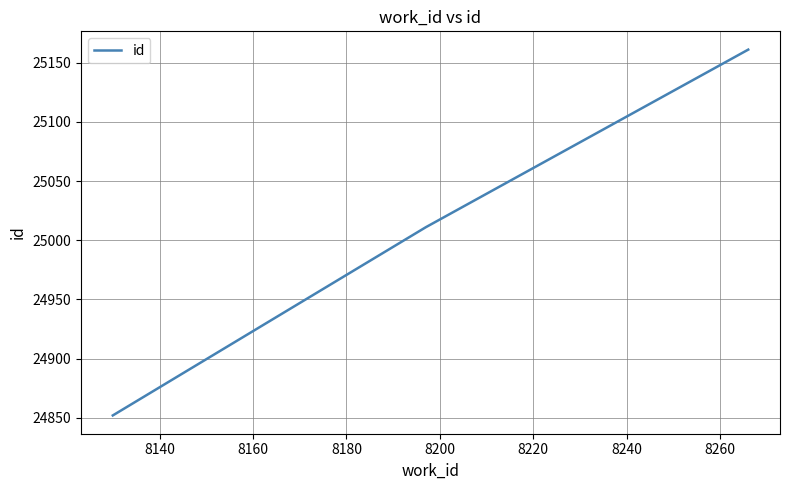

How many values are between 24852 and 25161?

3